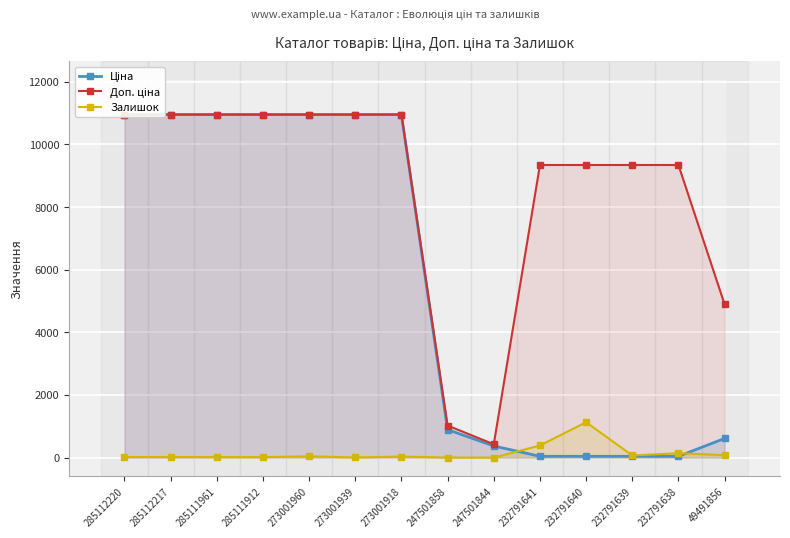

How many values in the Залишок series are below 33?

7